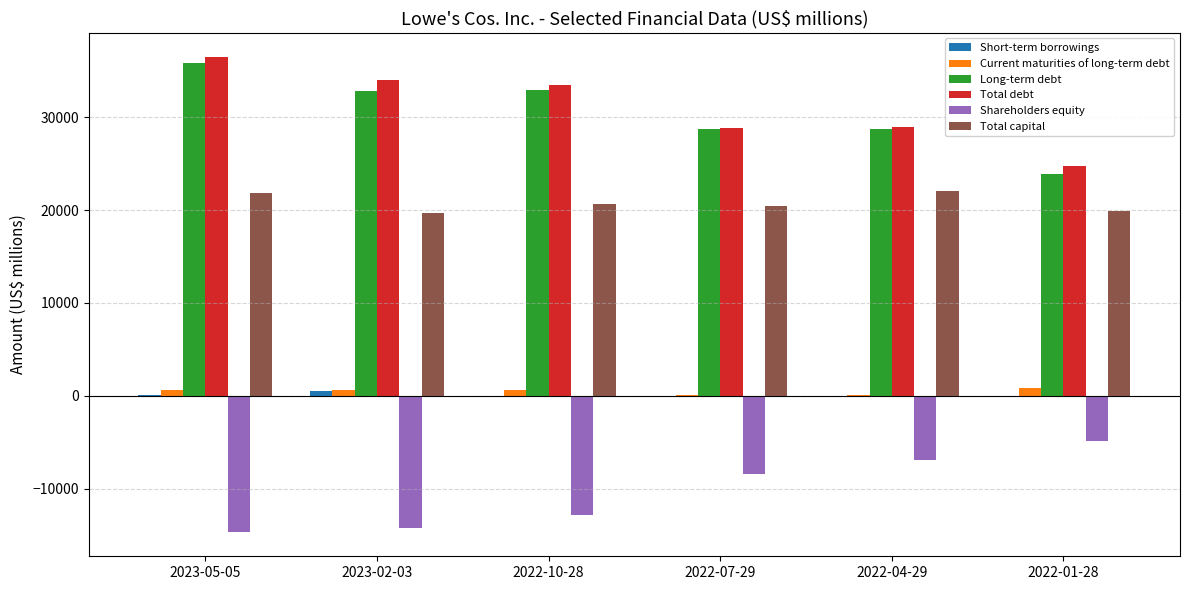

Which category has the highest value across all series?

2023-05-05